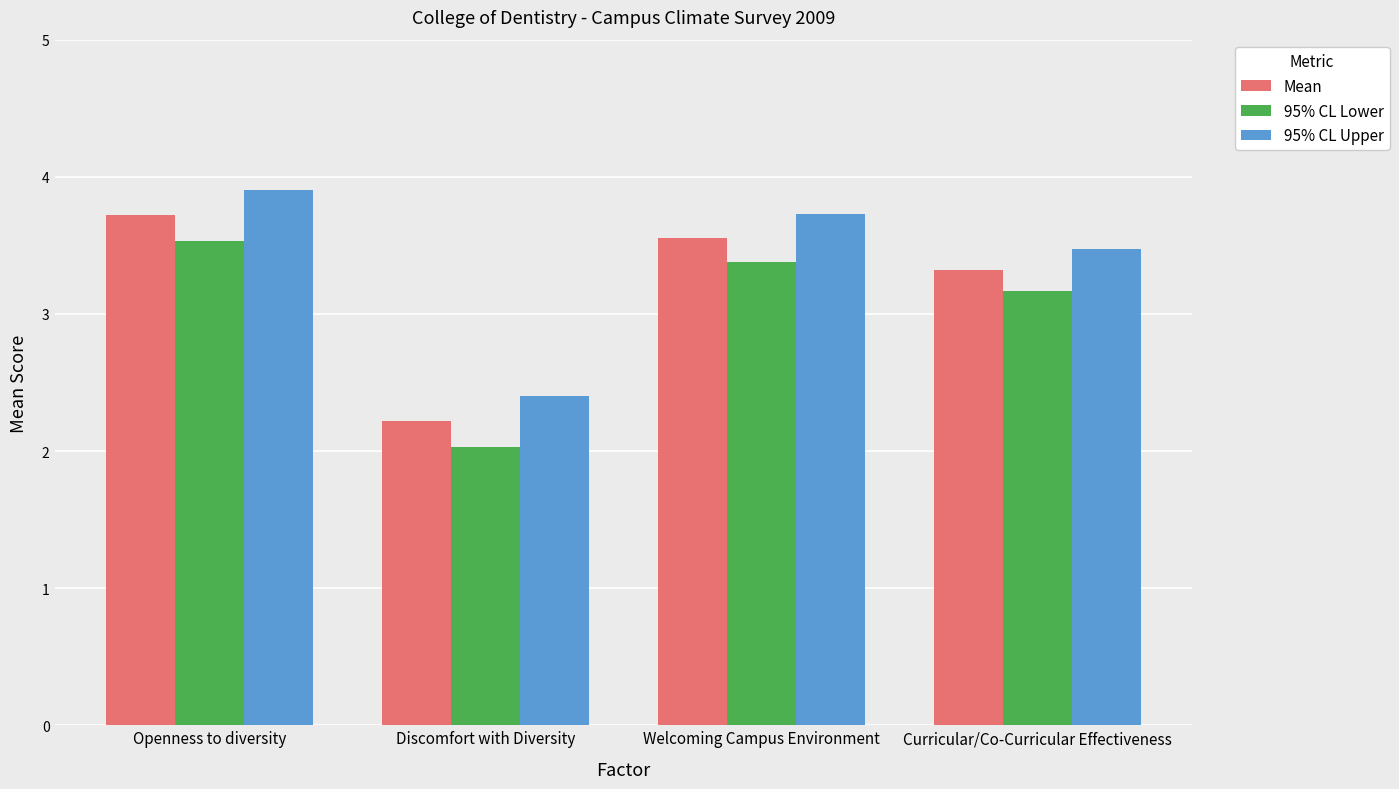

Which label corresponds to the largest value in the chart?

Openness to diversity